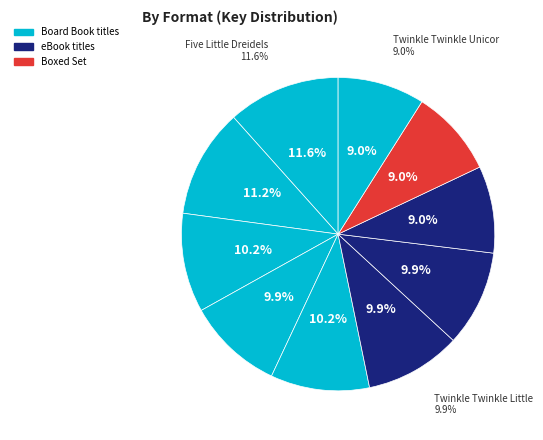

How many slices are in this pie chart?

10